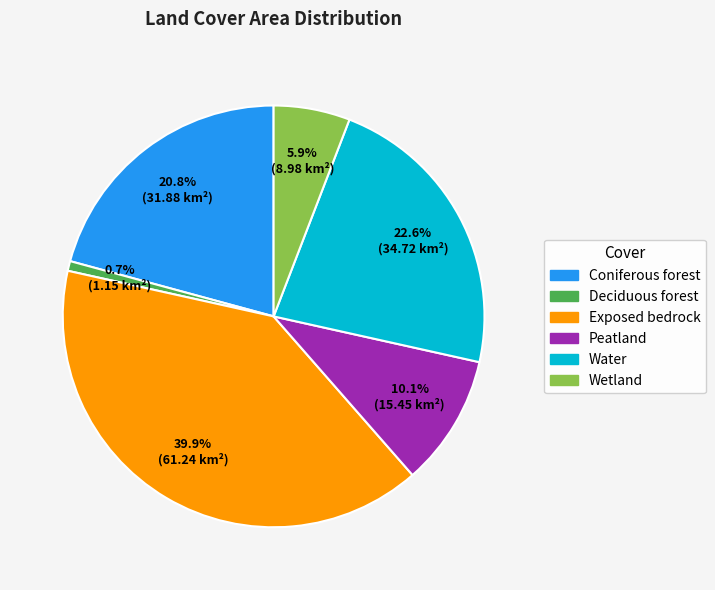

Does any single category account for the majority?

No